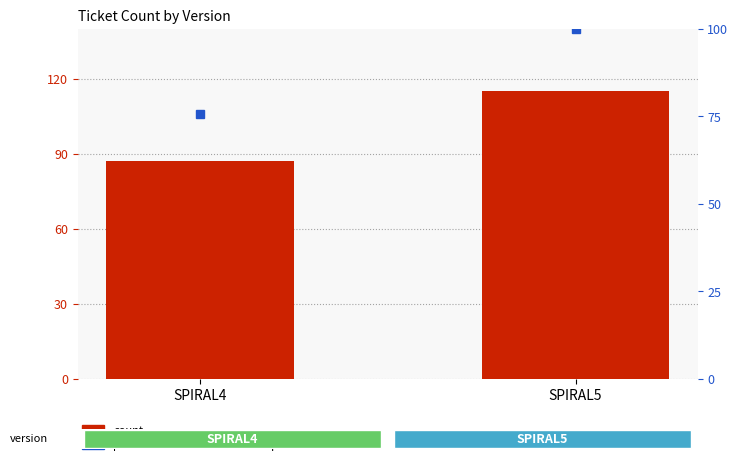

Rank the series by their average value, from highest to lowest.

count, percentile rank within the sample